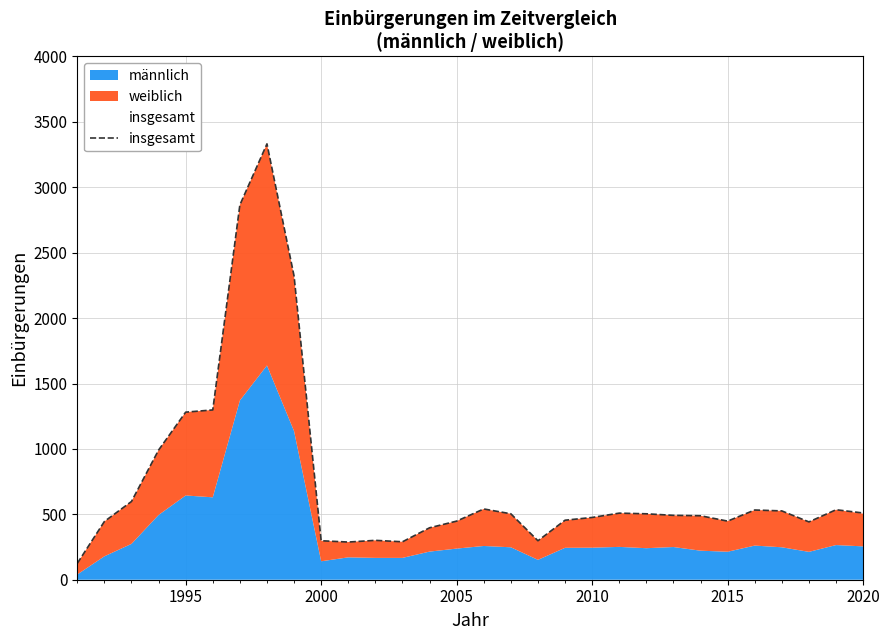

How many interior local peaks (higher than both neighbors) does the data have?

6